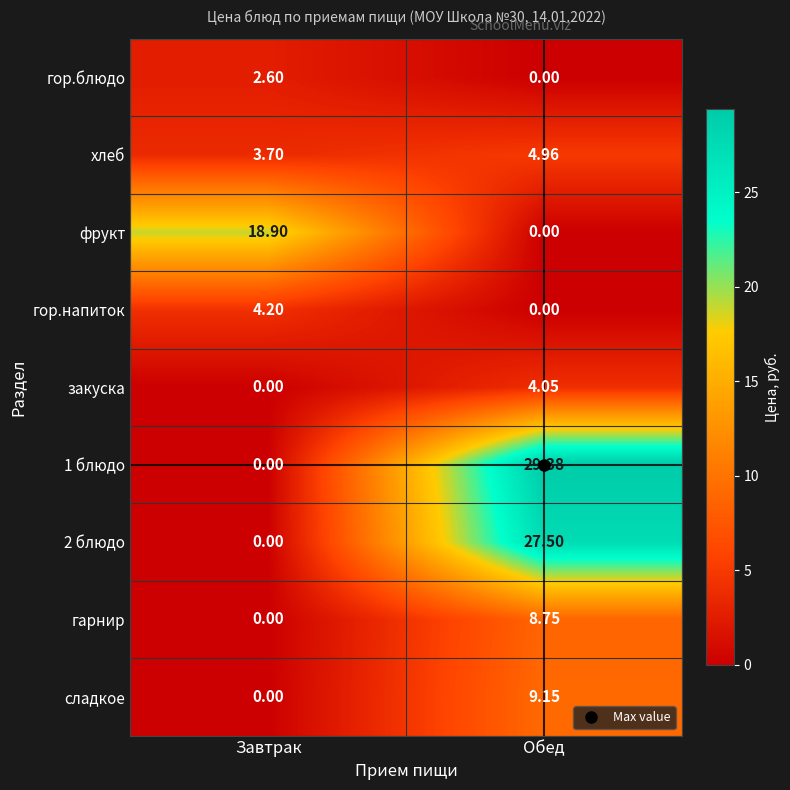

How many distinct data groups are displayed?

9